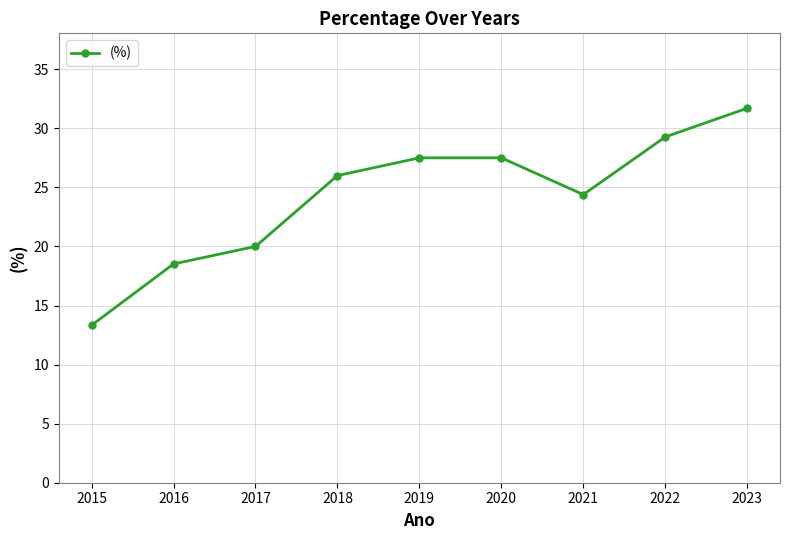

What is the difference between the maximum and second lowest values?

13.2